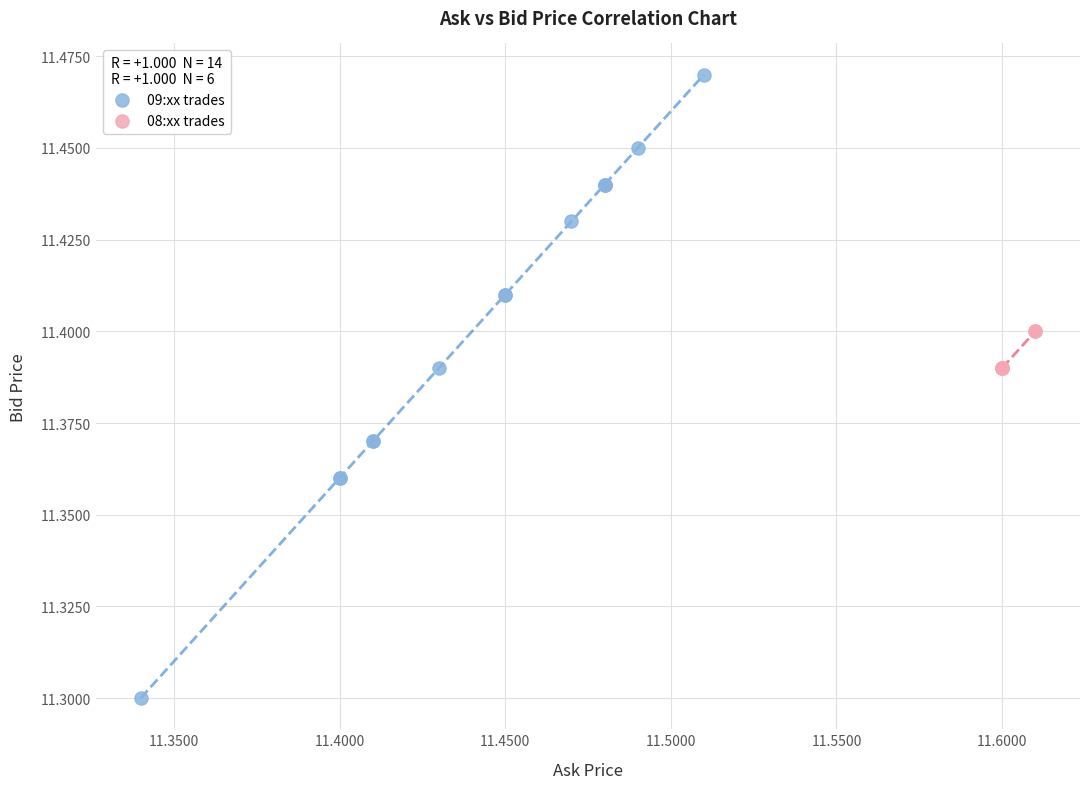

What are all the series names shown in the legend?

09:xx trades, 08:xx trades